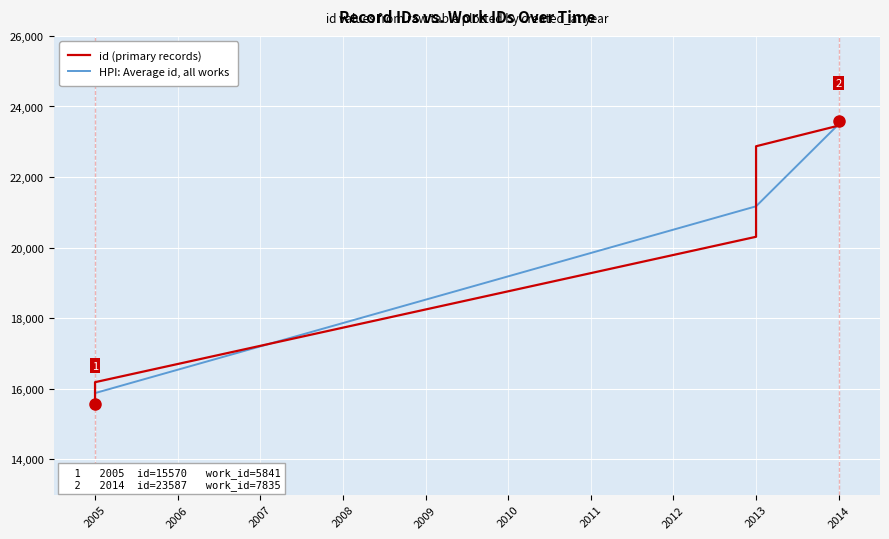

Reading left to right, list all the values displayed in this chart.

15570	16188	20308	20334	22873	23458	23471	23480	23489	23587